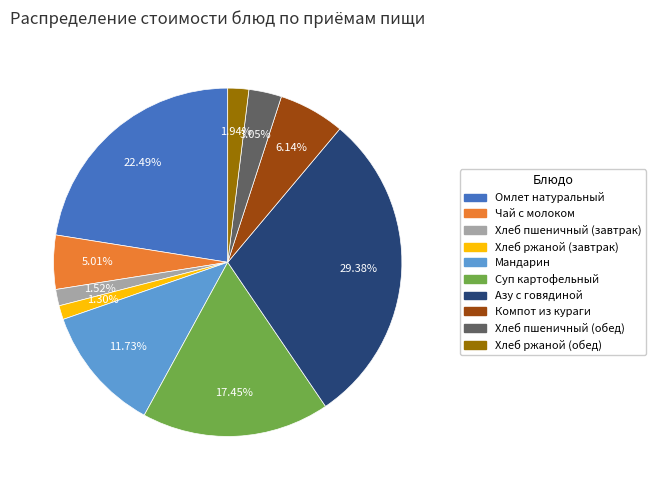

How many slices are in this pie chart?

10